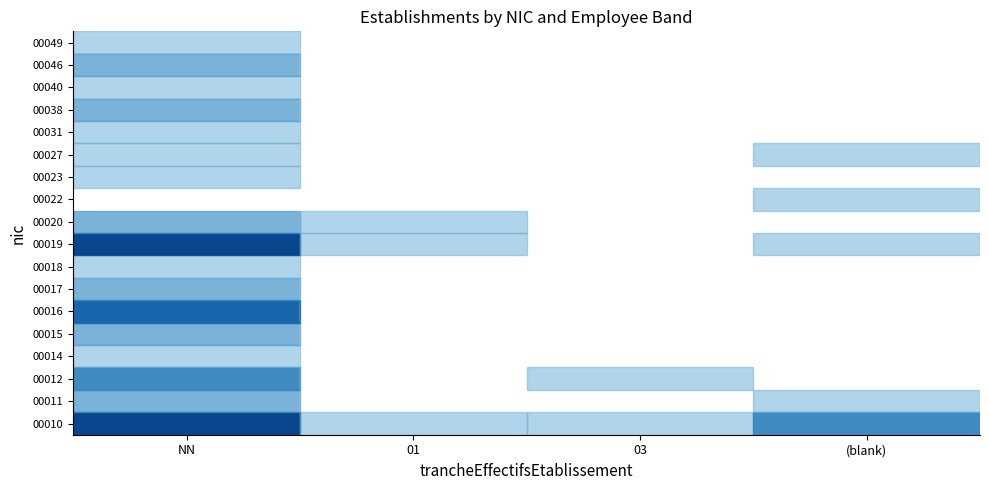

What is the difference between the highest and lowest values at (blank)?

2.0